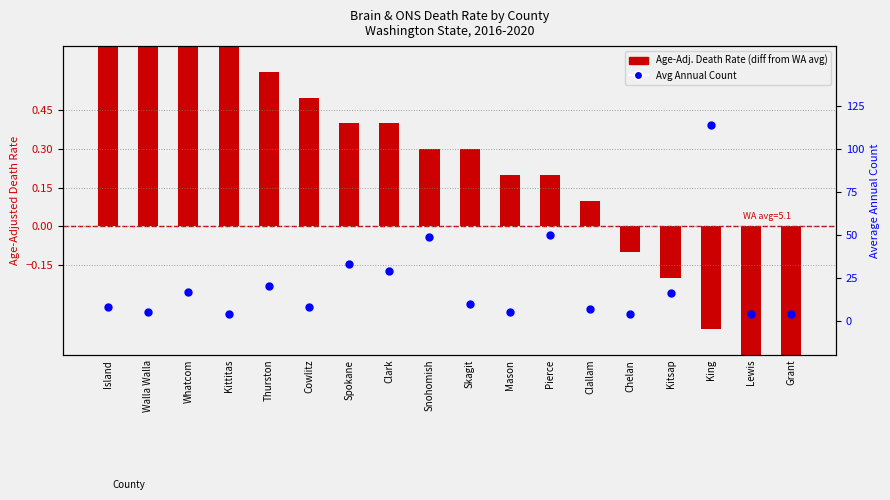

At which category is the sum across all series the highest?

King